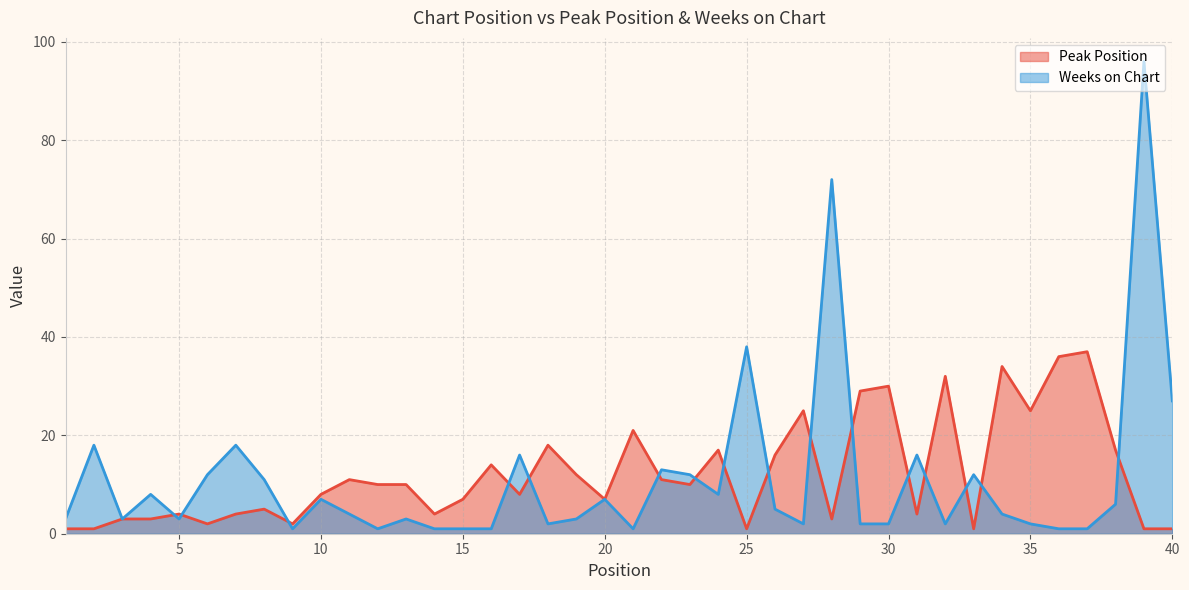

What is the difference between the maximum and minimum values in the Weeks on Chart series?

95